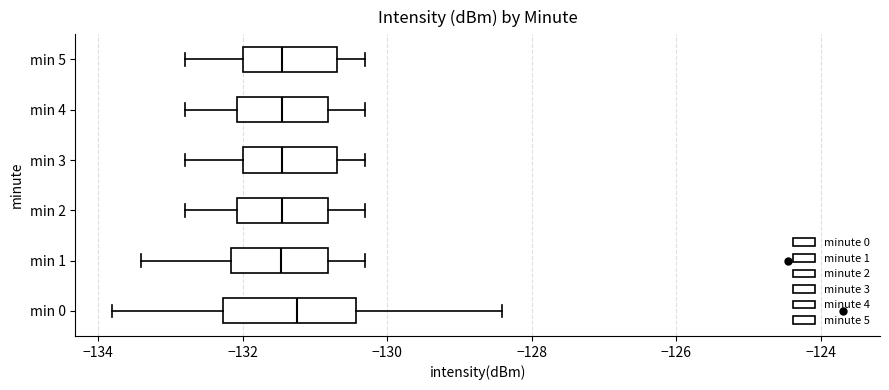

Reading bottom to top, transcribe this box plot: for each box, give where its median line is, the range the box spans, and where its two whiskers end, as read against the x-axis. The values are not printed on the chart, so give them approximately, as read against the axis.

min 0: median -131.2, box -132.2 to -130.4, whiskers -133.8 to -128.4
min 1: median -131.4, box -132.2 to -130.8, whiskers -133.4 to -130.2
min 2: median -131.4, box -132.0 to -130.8, whiskers -132.8 to -130.2
min 3: median -131.4, box -132.0 to -130.6, whiskers -132.8 to -130.2
min 4: median -131.4, box -132.0 to -130.8, whiskers -132.8 to -130.2
min 5: median -131.4, box -132.0 to -130.6, whiskers -132.8 to -130.2